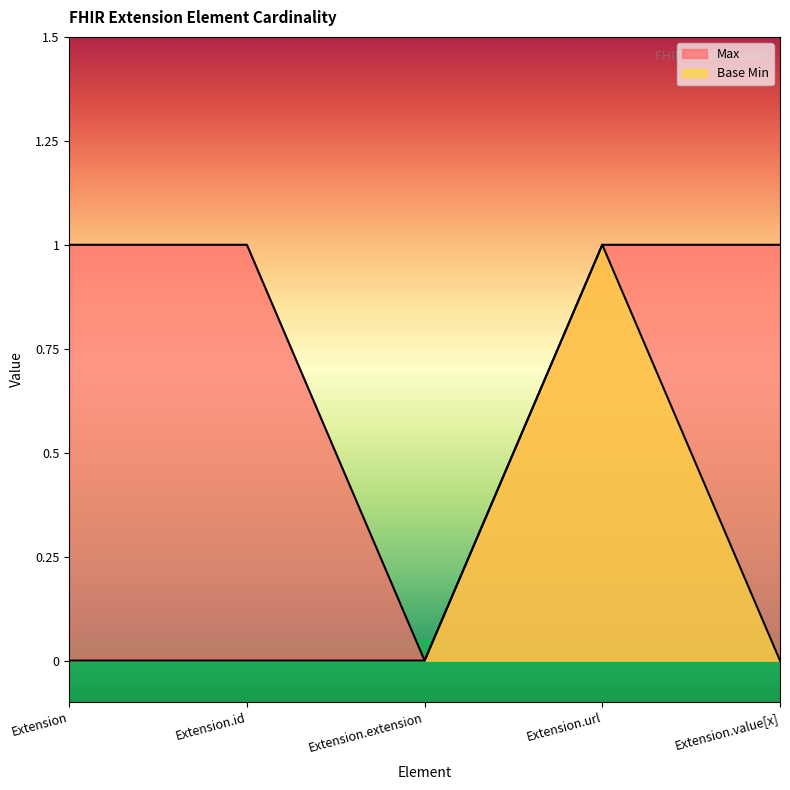

Which series has the widest spread of values?

Max